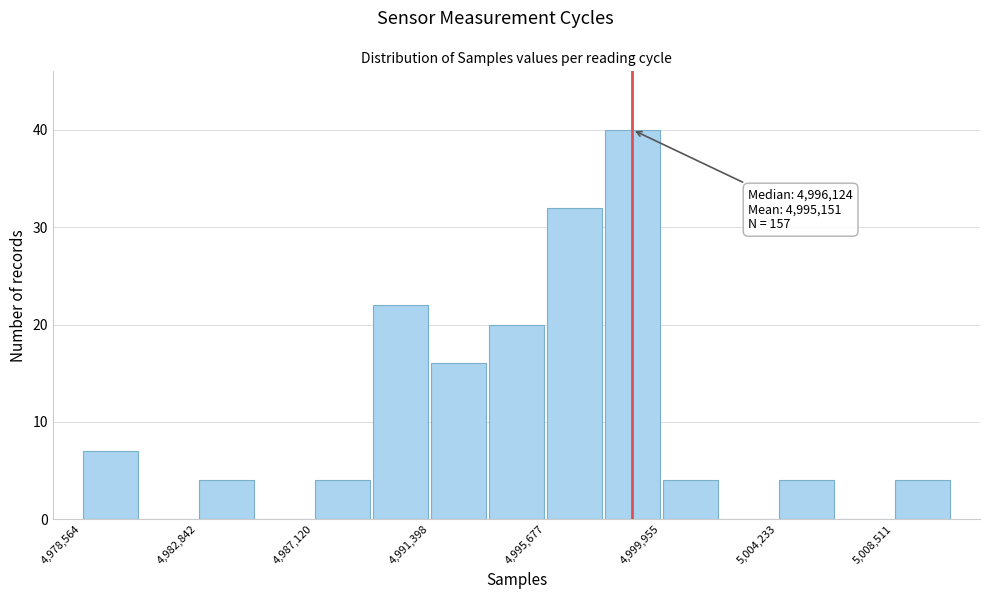

Which range on the x-axis has the tallest bar?

4998000 to 5000000